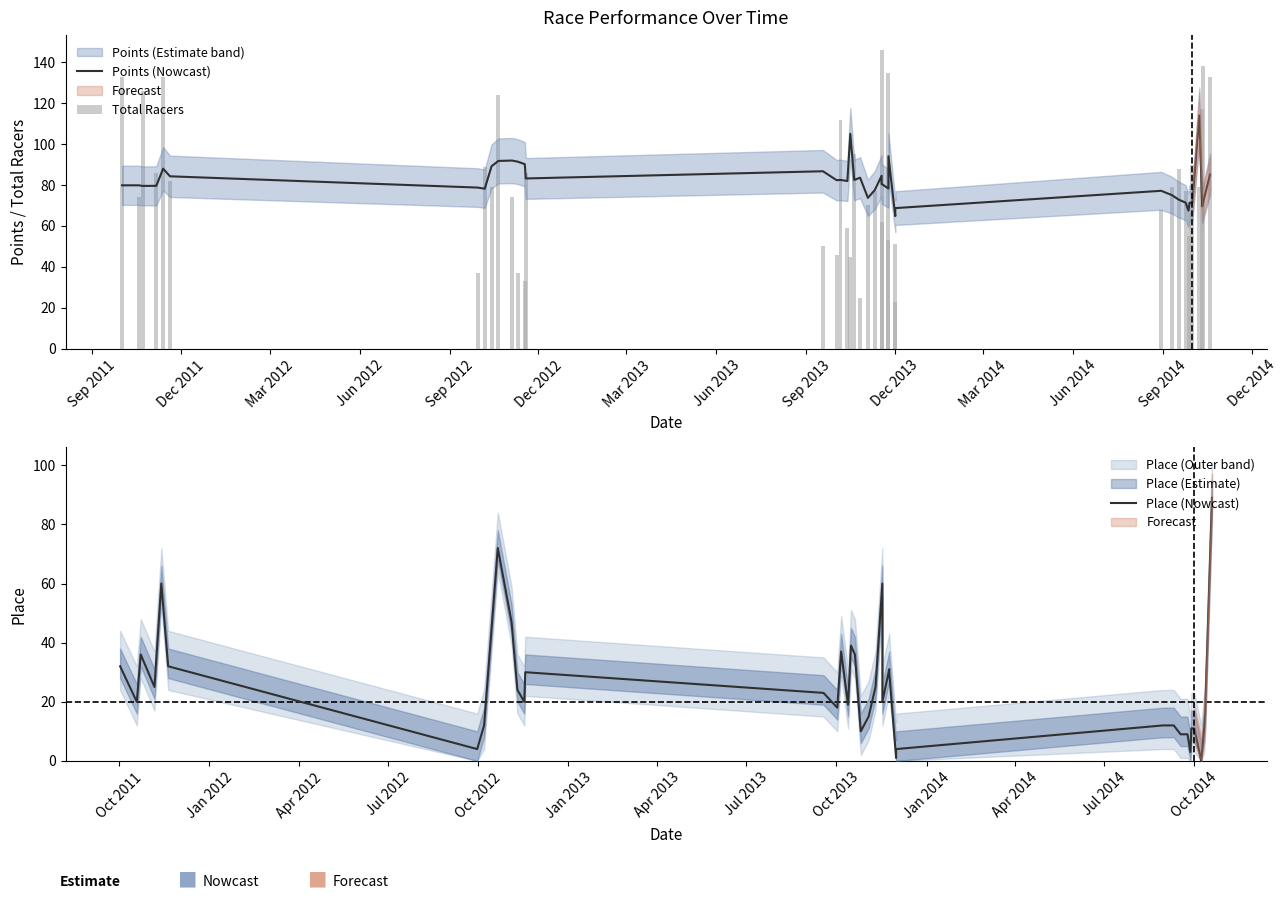

At Dec 2013, list the series in order from smallest to largest.

Place (Nowcast), Points (Nowcast), Total Racers